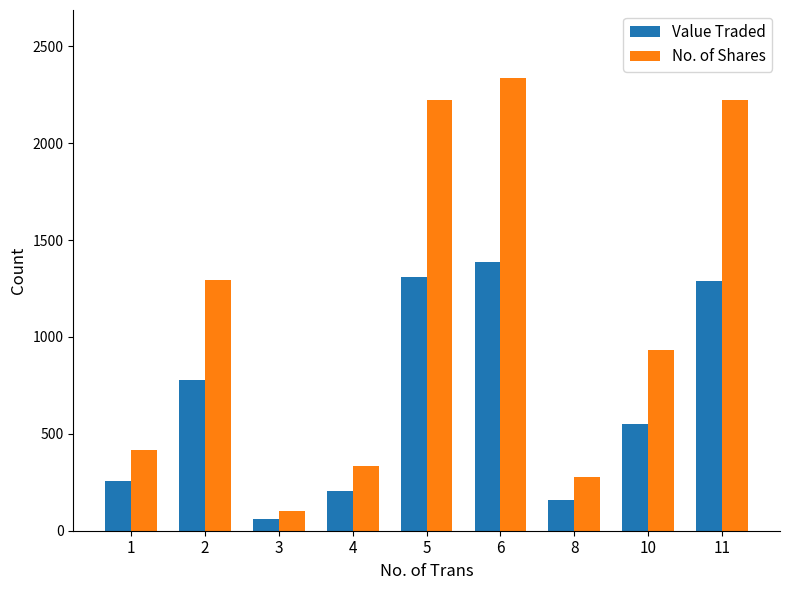

What is the value of the Value Traded bar at the 1st from the left?

255